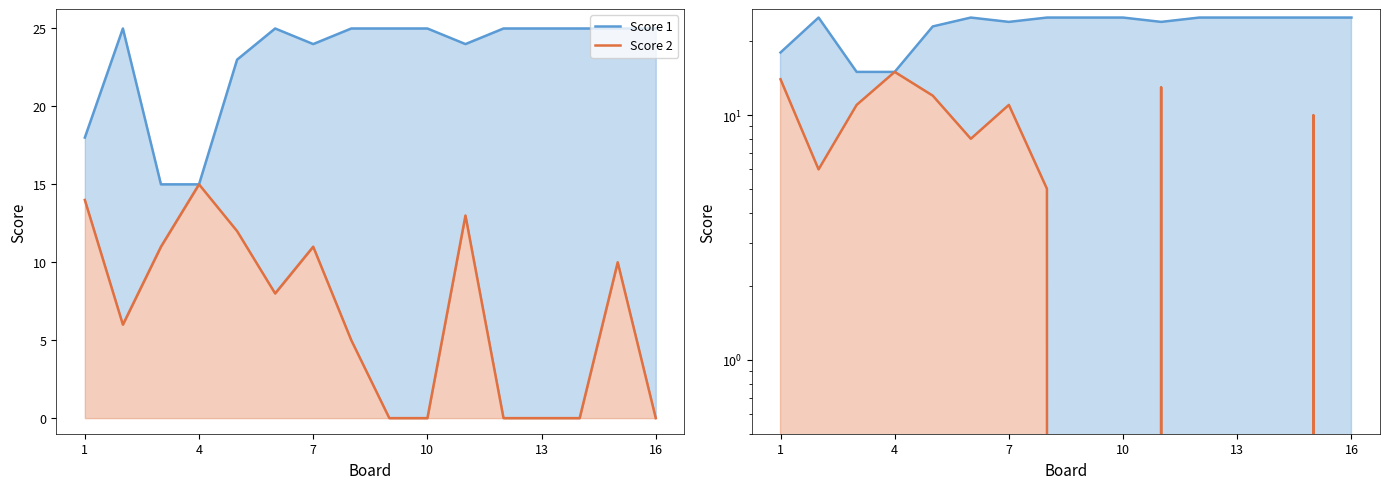

True or false: Score 2 and Score 1 cross at least once.

False